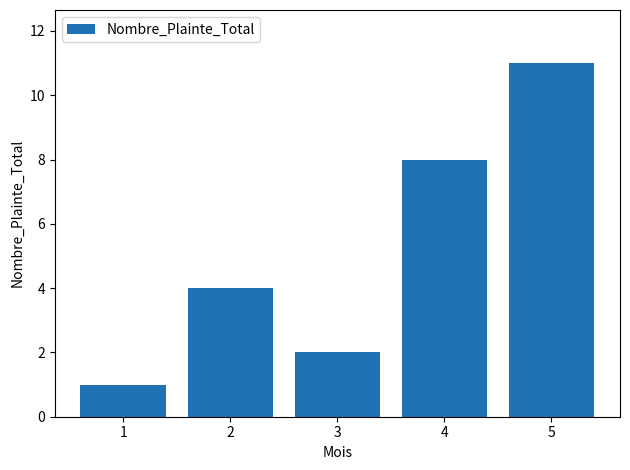

True or false: the data shows 8 at 4.

True